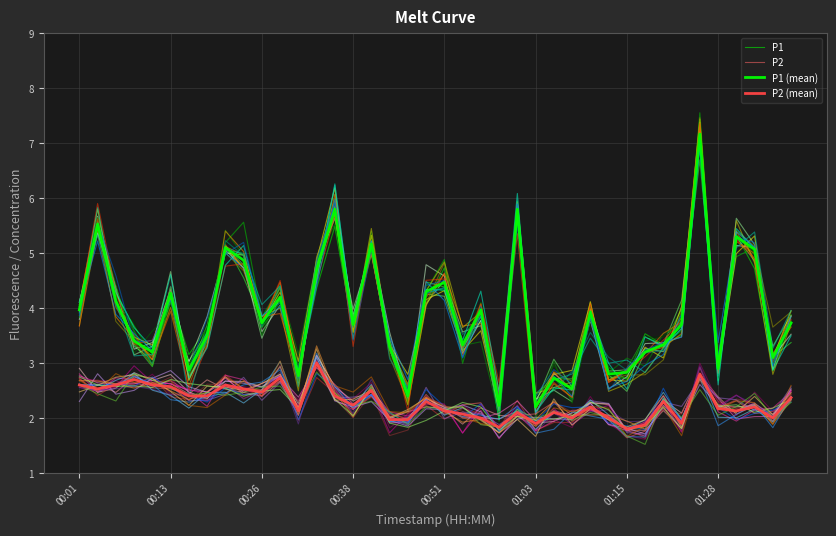

Which series has the largest range (max minus min)?

P1